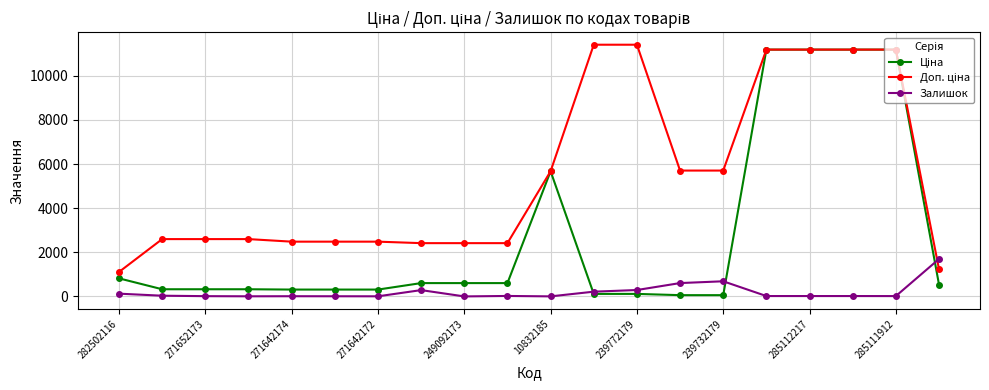

Count the number of categories in the chart.

20